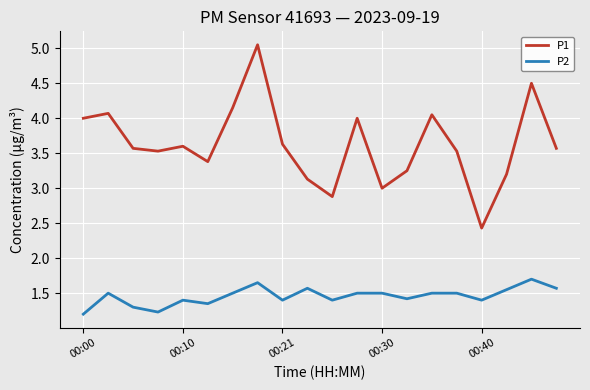

What is the minimum value for P2?

1.2